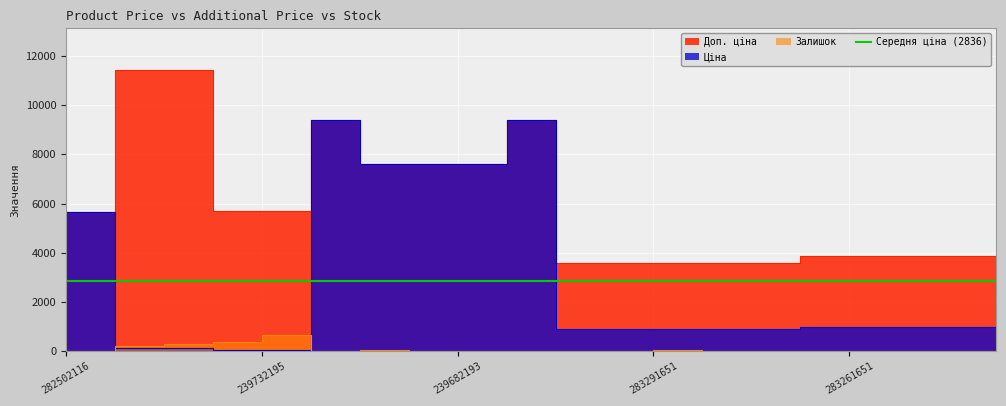

Rank the series at 283291856 from lowest to highest value.

Залишок, Ціна, Доп. ціна